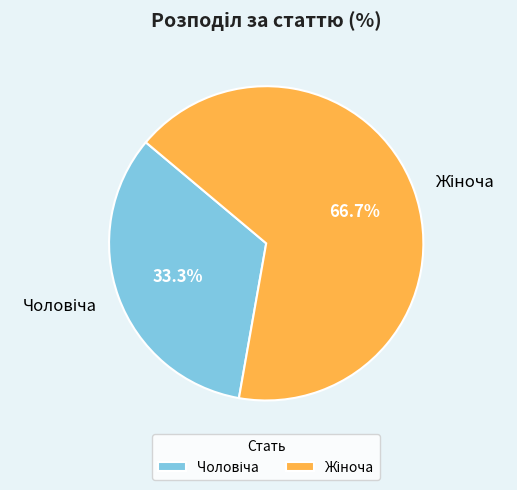

Does any single category account for the majority?

Yes